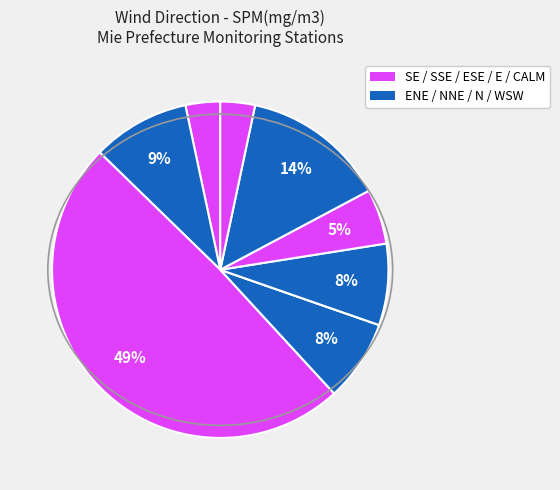

Is there a majority slice in this chart?

No